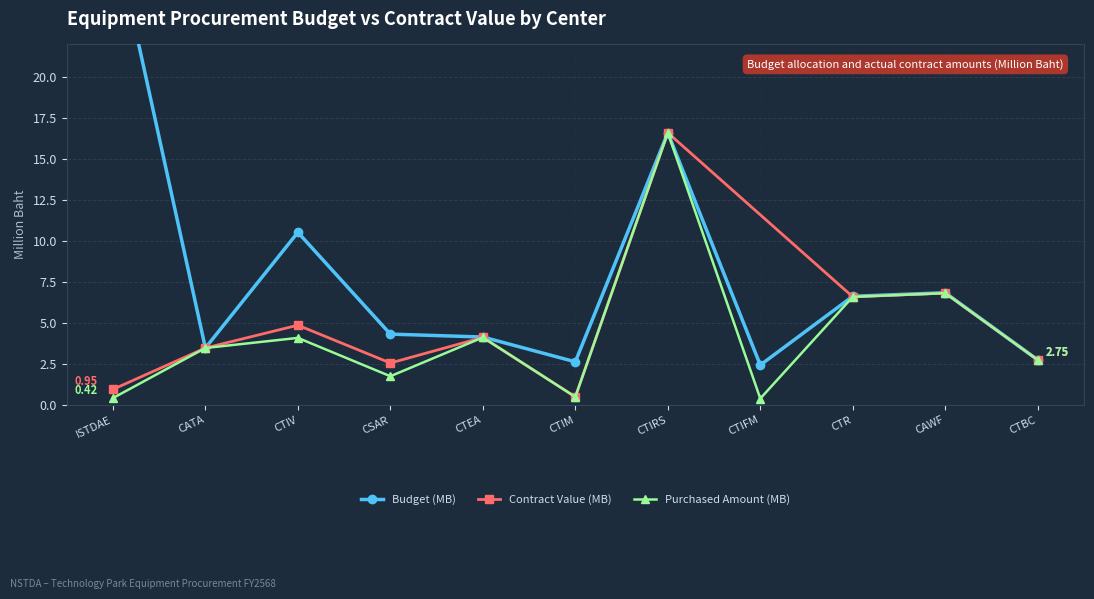

Is this an area chart (filled region under the line)?

No